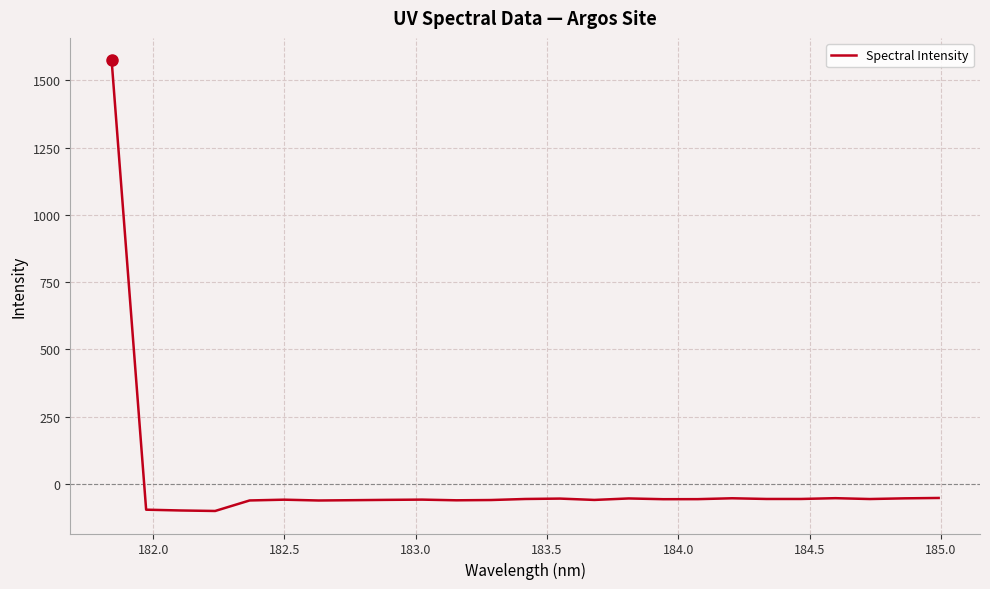

What is the minimum value shown in the chart?

-99.9